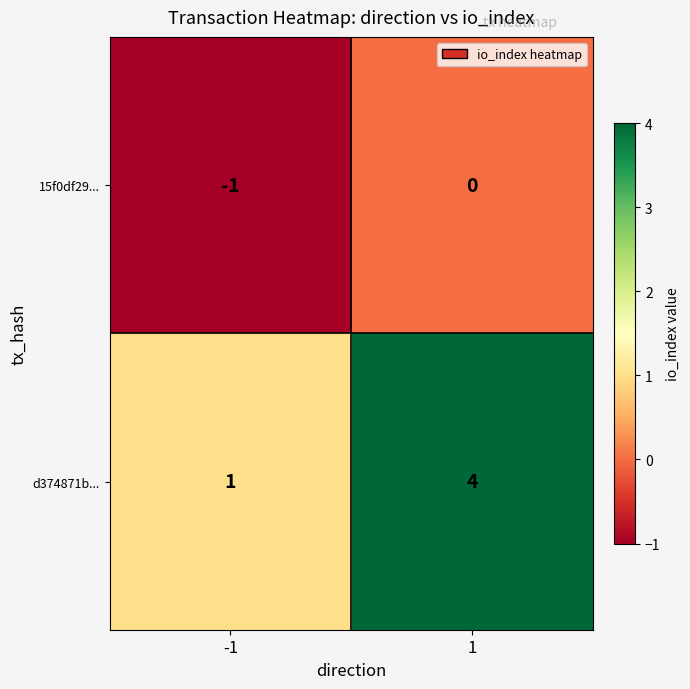

Which series has the widest spread of values?

d374871b...